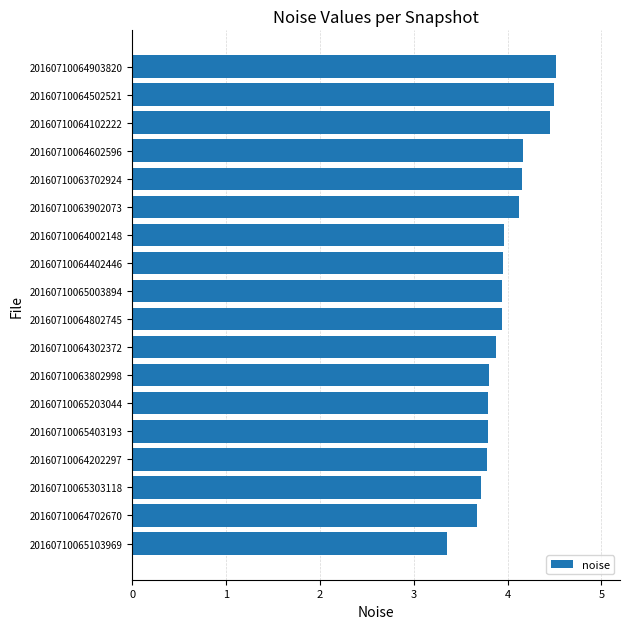

The value at 20160710064102222 is 4.4. True or false?

True